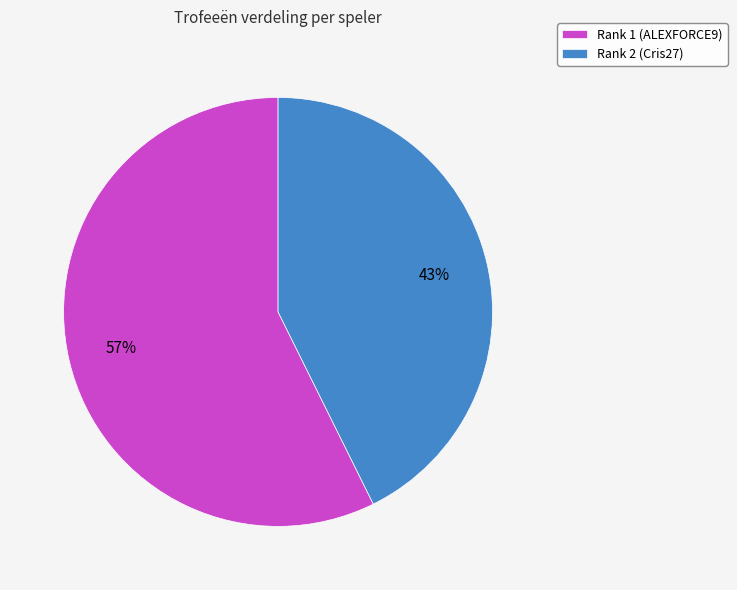

To the nearest percent, what is the combined percentage of Rank 2 (Cris27) and Rank 1 (ALEXFORCE9)?

100%